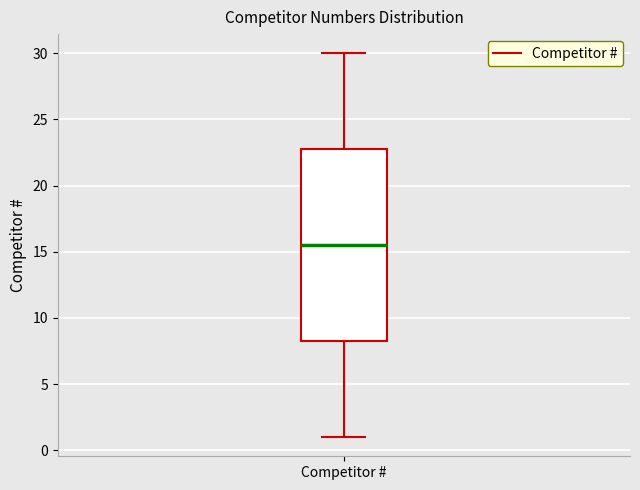

Where does the lower whisker of the box for Competitor # end on the y-axis? The values are not printed on the chart, so give them approximately, as read against the axis.

1.0